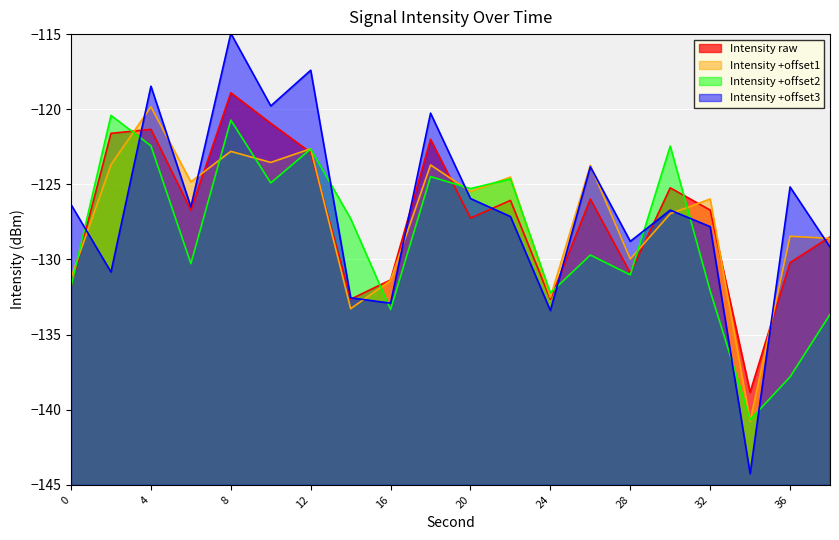

What is the sum of all values?

-2542.6